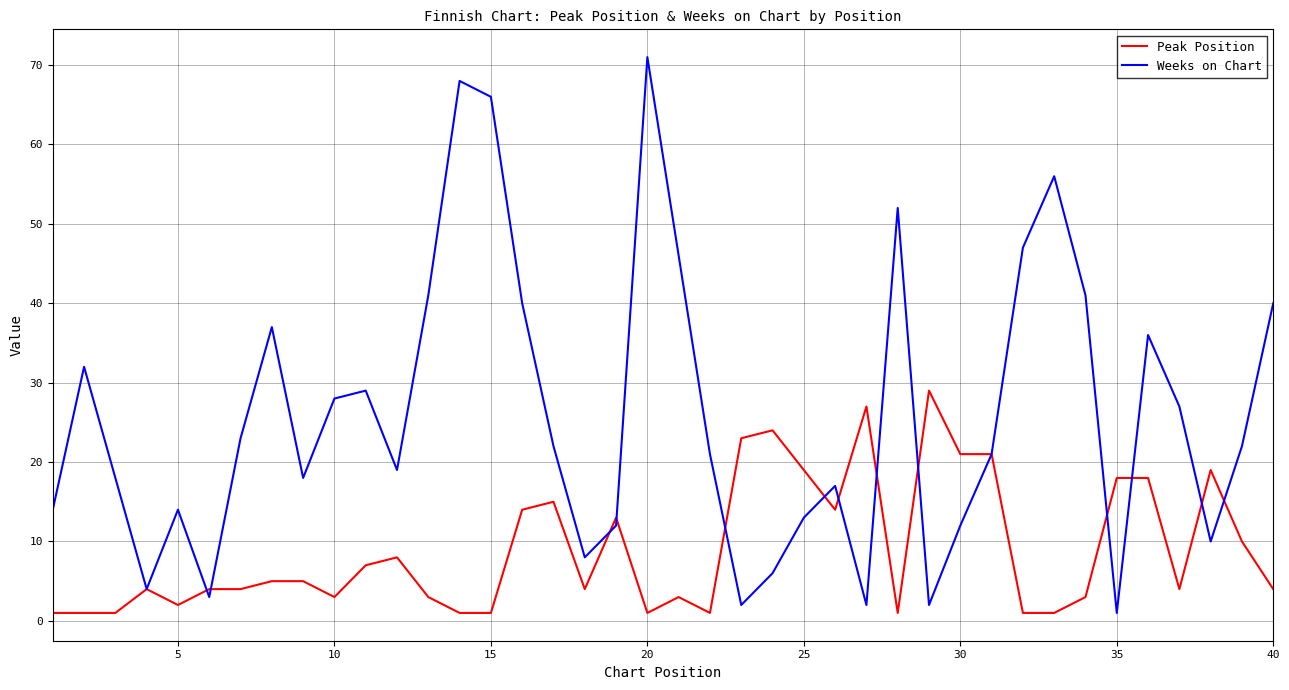

What is the greatest value displayed?

71